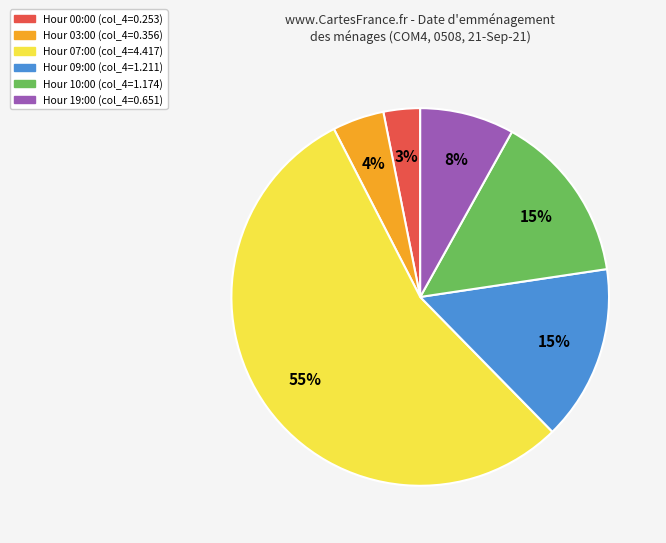

Does any single category account for the majority?

Yes